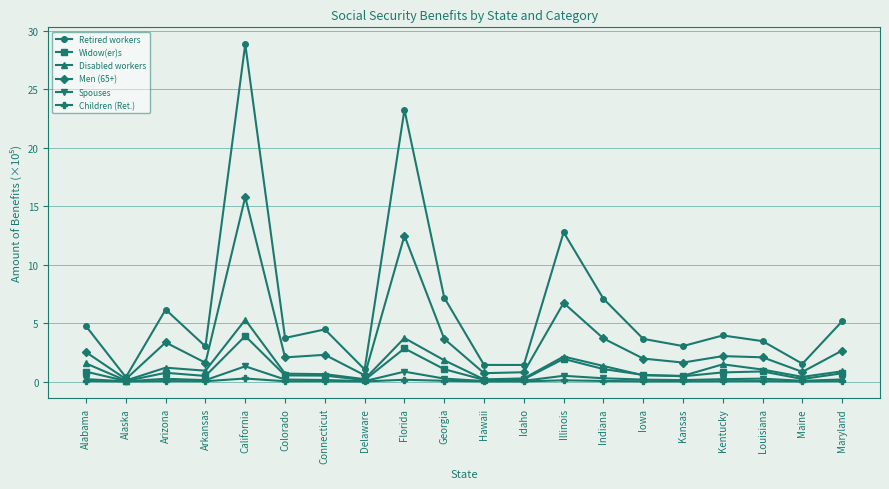

True or false: Retired workers and Disabled workers intersect in this chart.

False